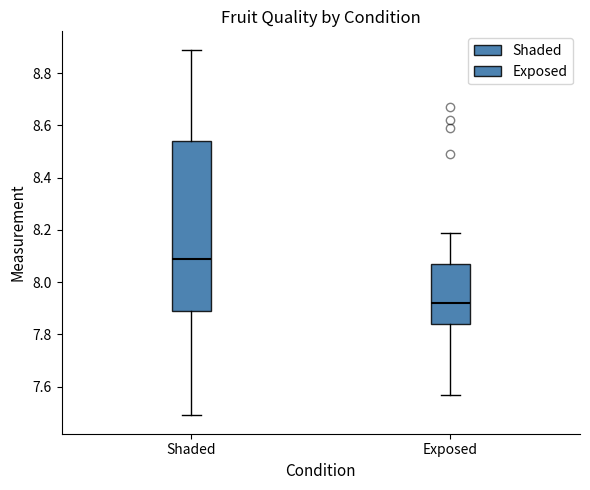

Comparing the boxes themselves (not the whiskers), which one is the tallest?

Shaded